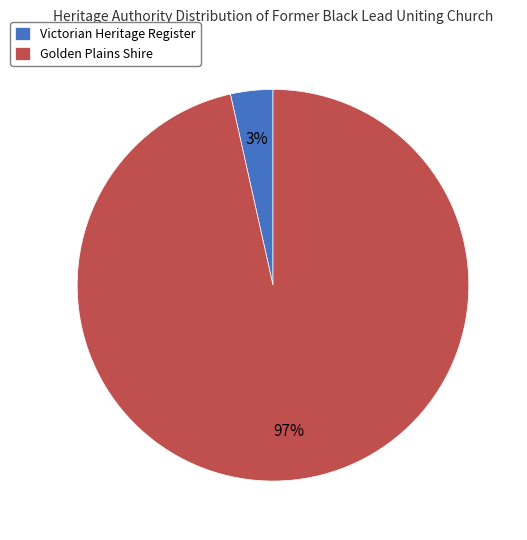

Combined, do Golden Plains Shire and Victorian Heritage Register account for over 50%?

Yes